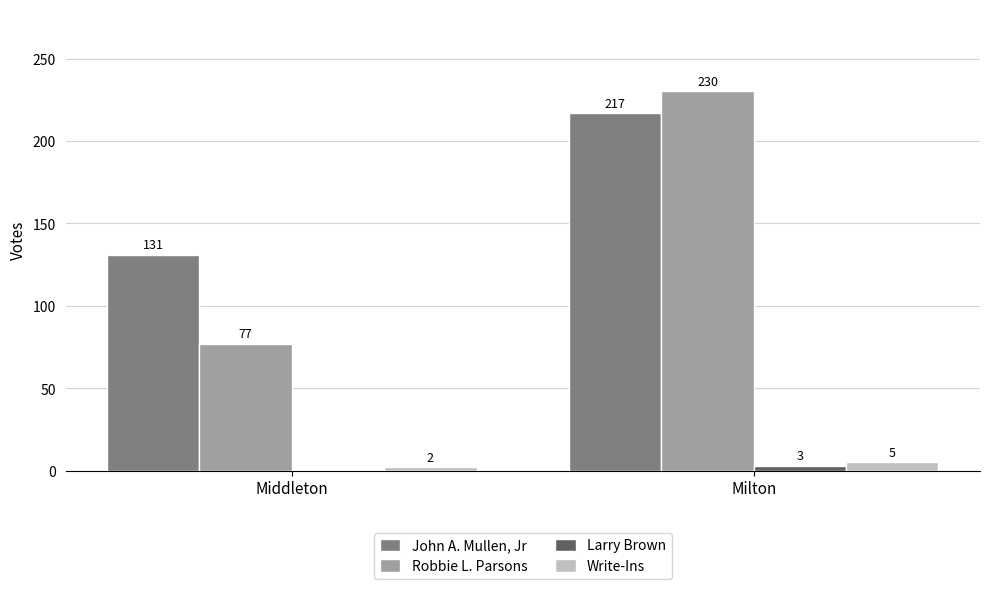

At which label does John A. Mullen, Jr reach its peak?

Milton